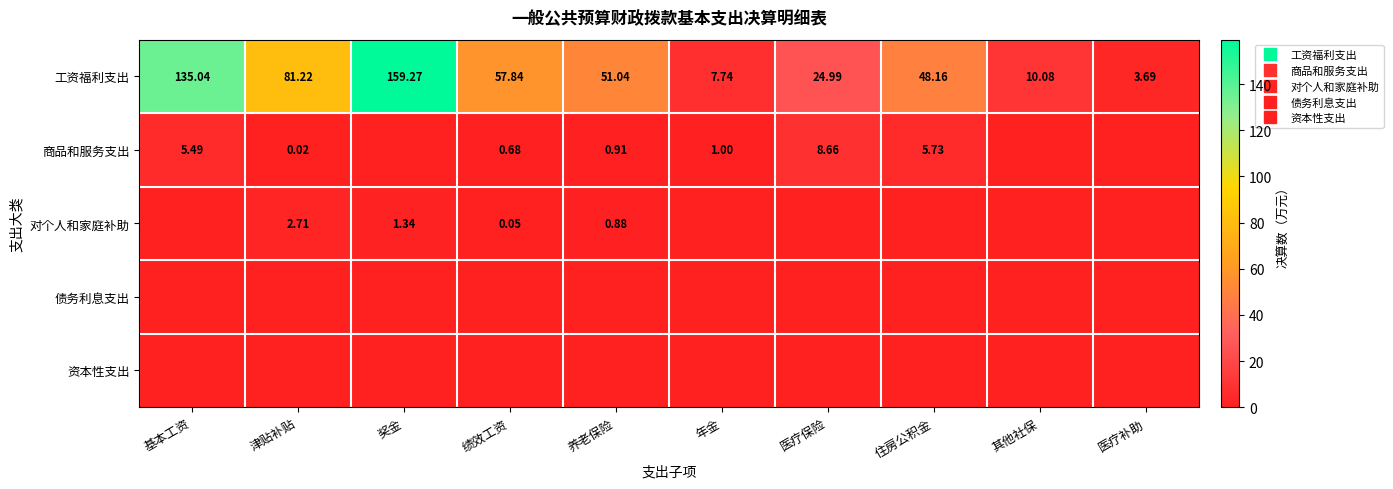

What is the greatest value displayed?

159.3